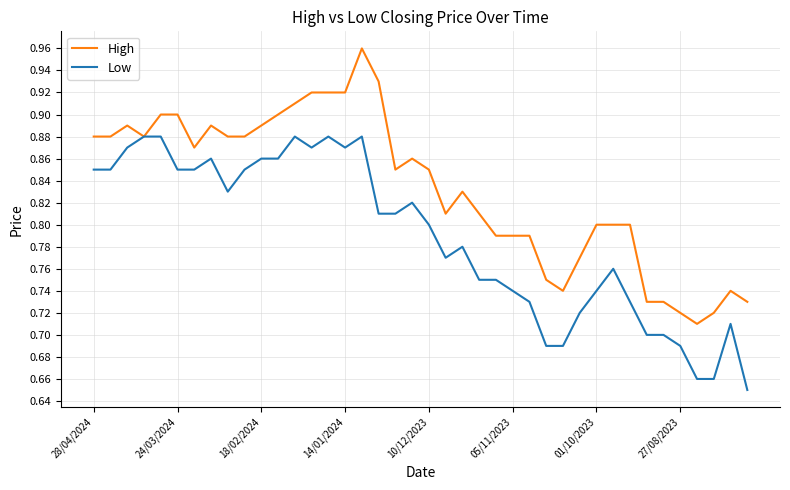

List the series in order of their peak value, lowest first.

Low, High